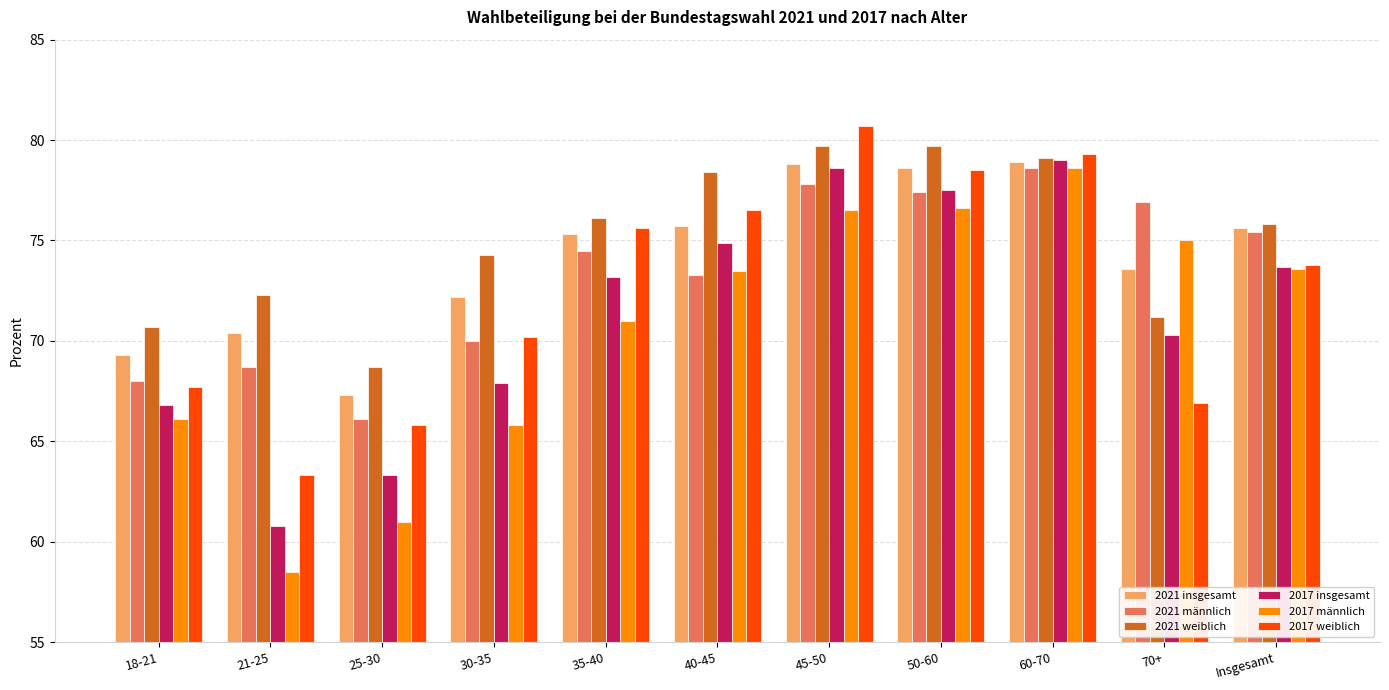

What position from the right is 50-60?

4